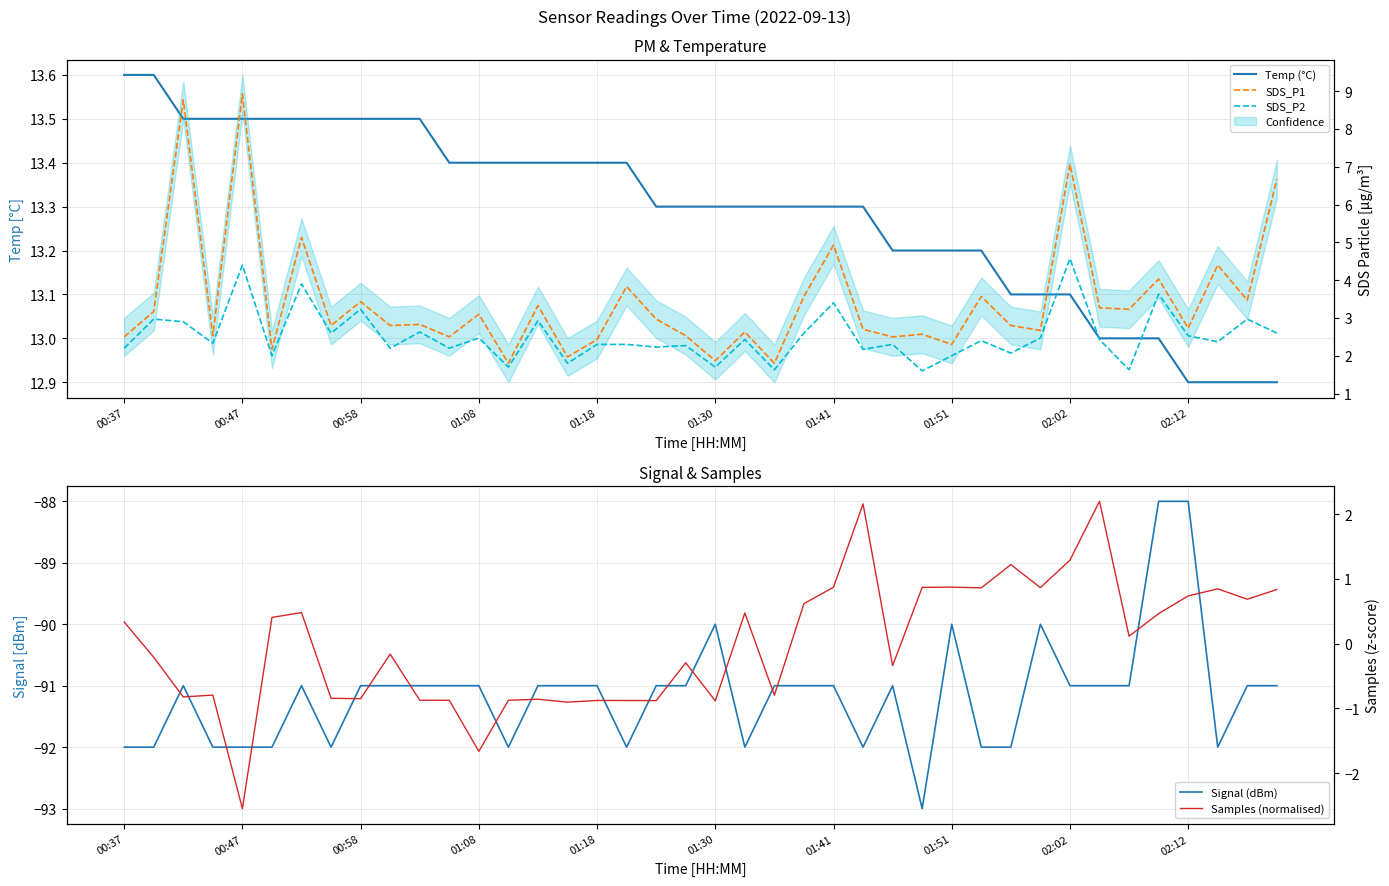

What is the difference between the maximum and minimum values in the Signal (dBm) series?

5.0